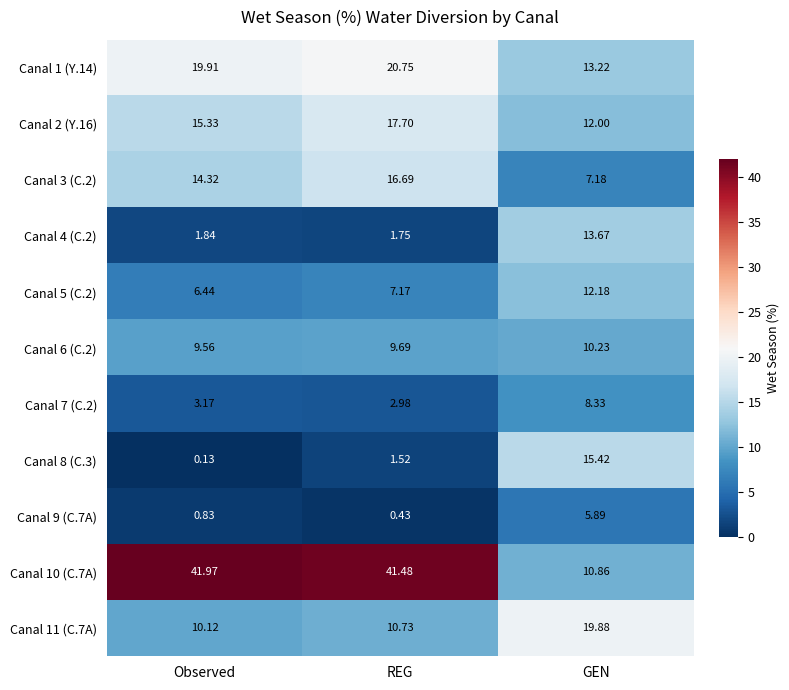

Which category has the lowest value across all series?

Observed